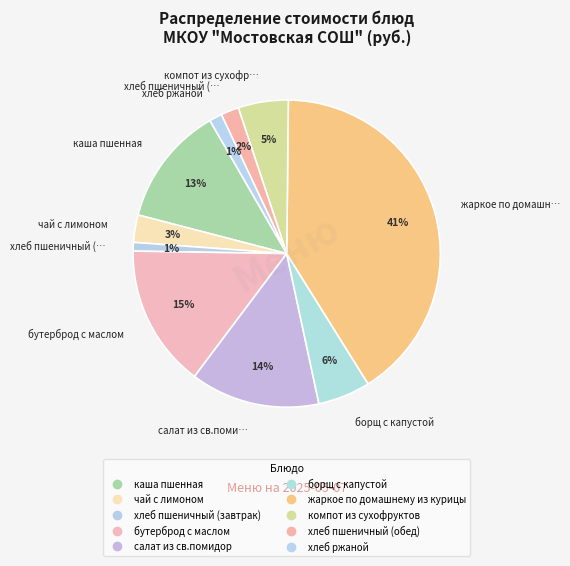

To the nearest percent, what percentage of the pie is борщ с капустой?

6%